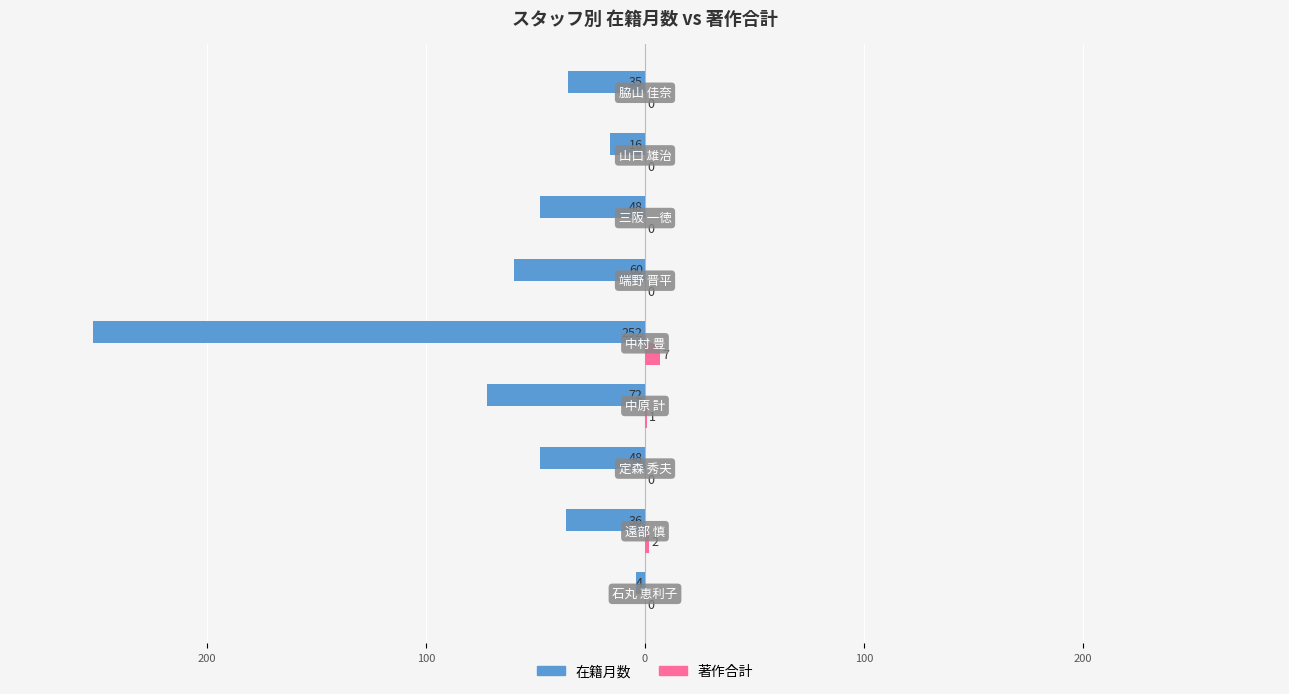

What are all the series names shown in the legend?

在籍月数, 著作合計